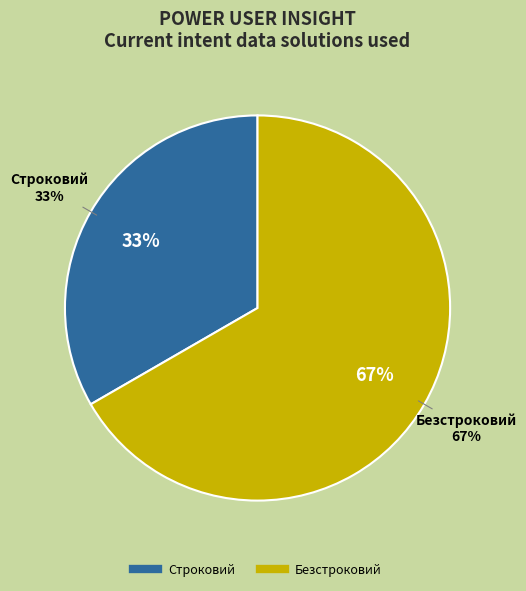

Which category has the smallest portion of the pie?

Строковий